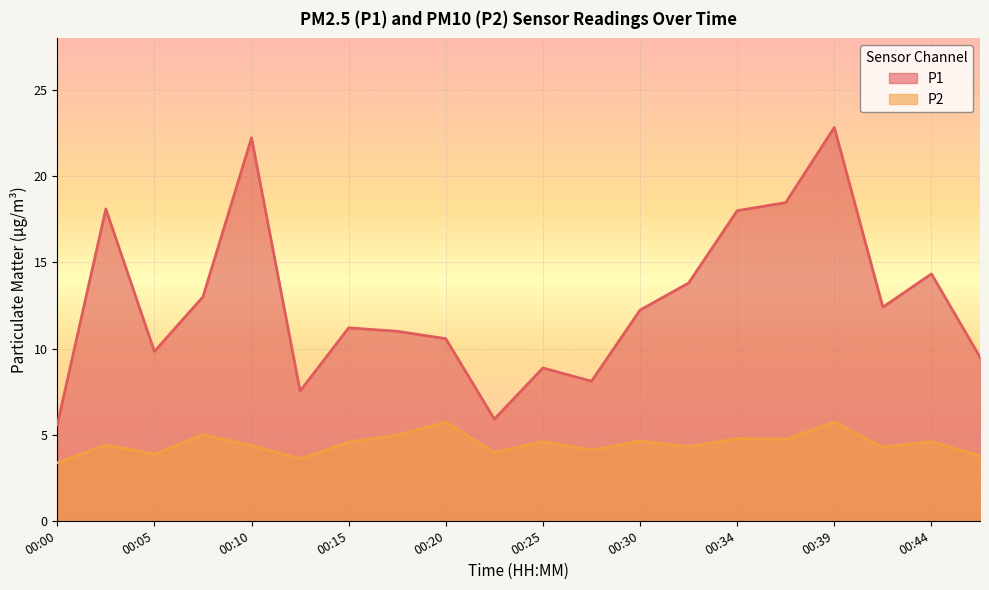

What is the average value of the P2 series?

4.5